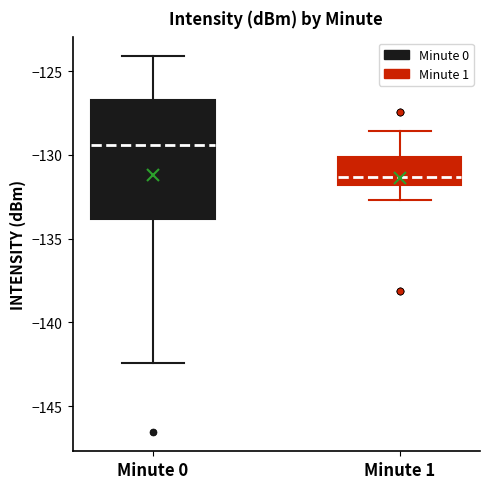

Which box has the lowest median line?

Minute 1